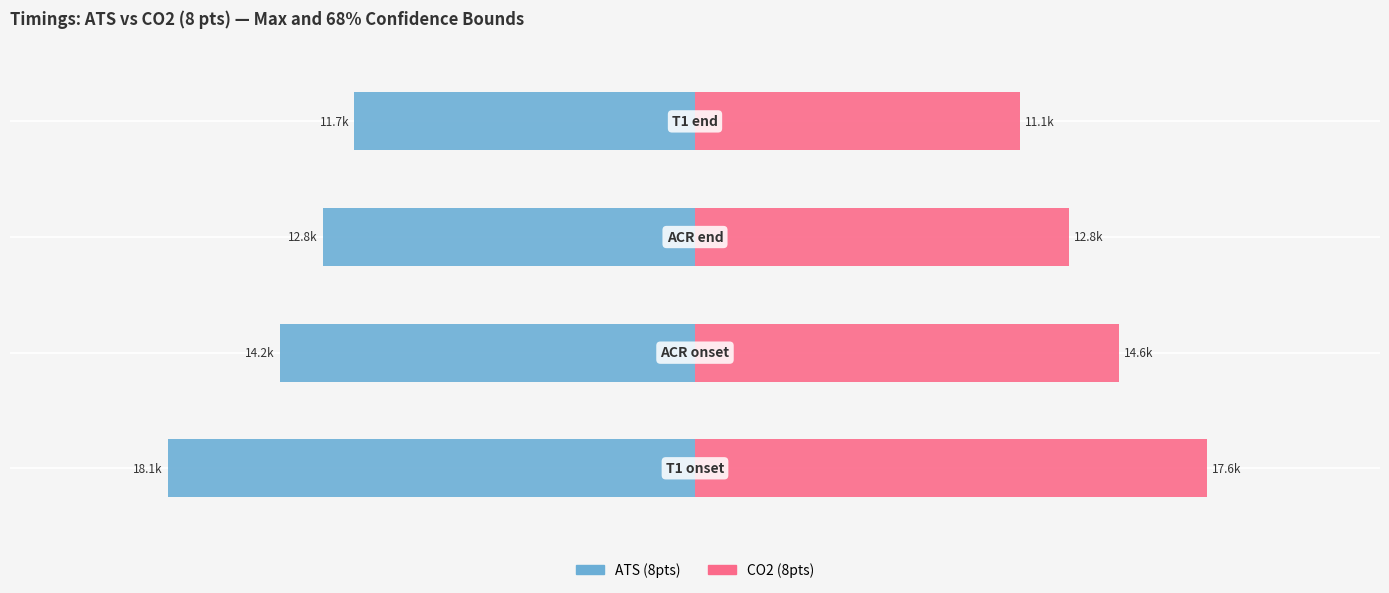

Between 0 and 1, which series saw the biggest shift?

ATS (8pts)